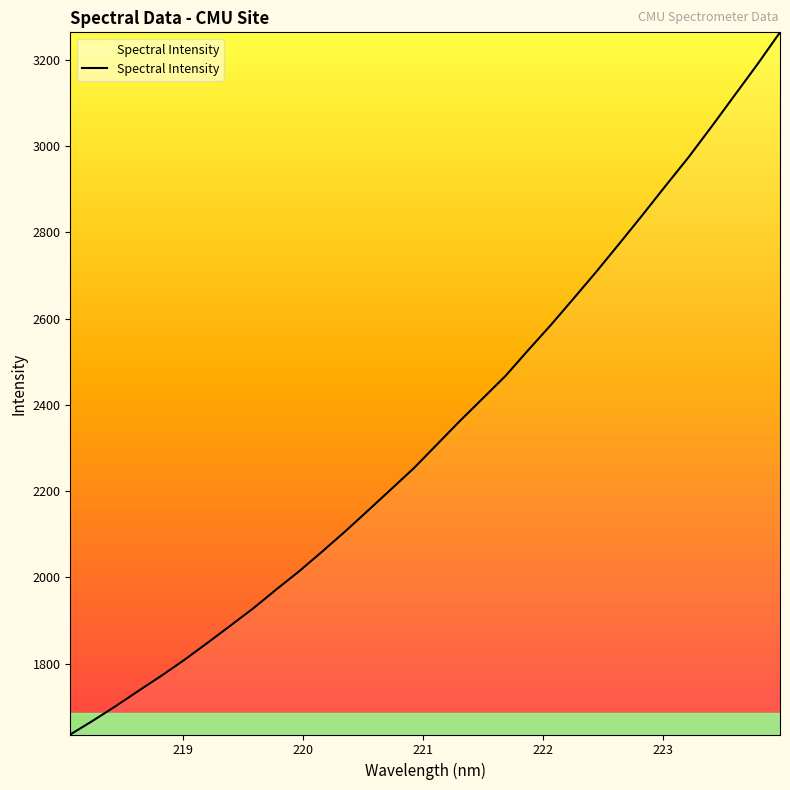

What is the greatest value displayed?

3263.3